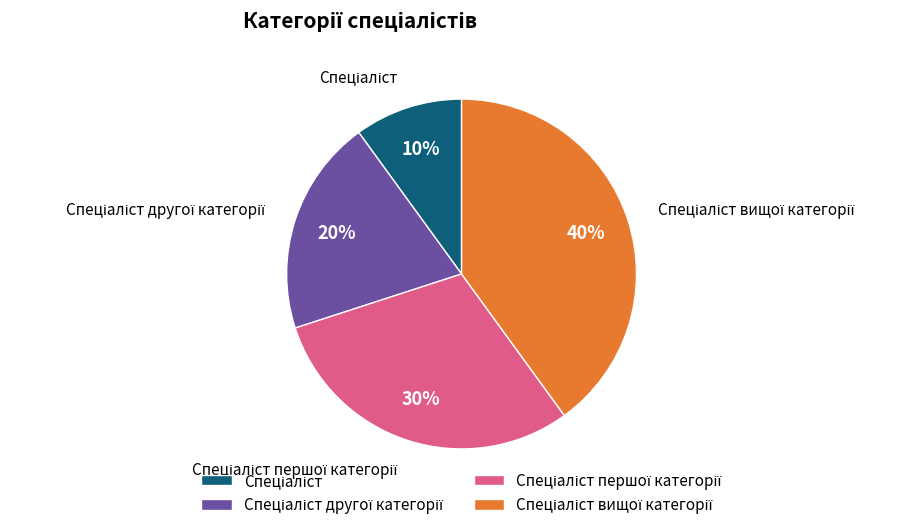

To the nearest percent, what is the difference between the largest and smallest slice percentages?

30%